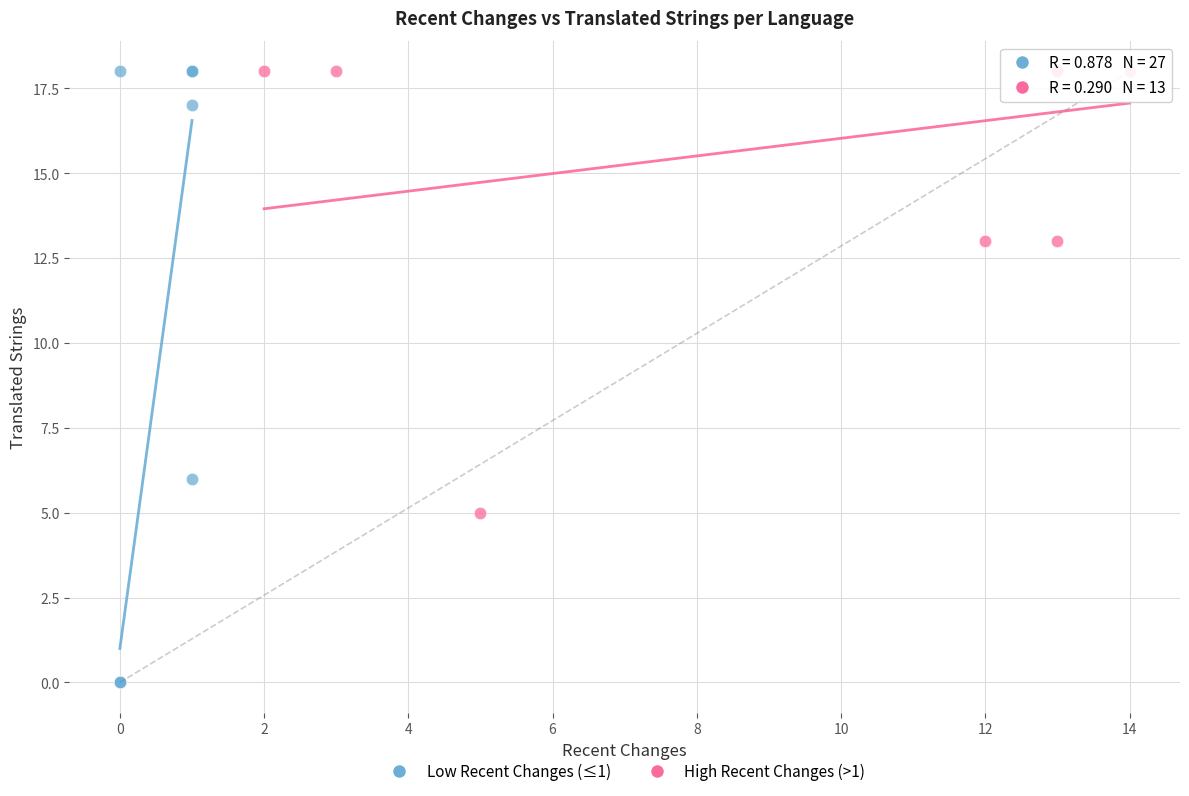

Which series has the widest spread of Y values?

Low Recent Changes (≤1)